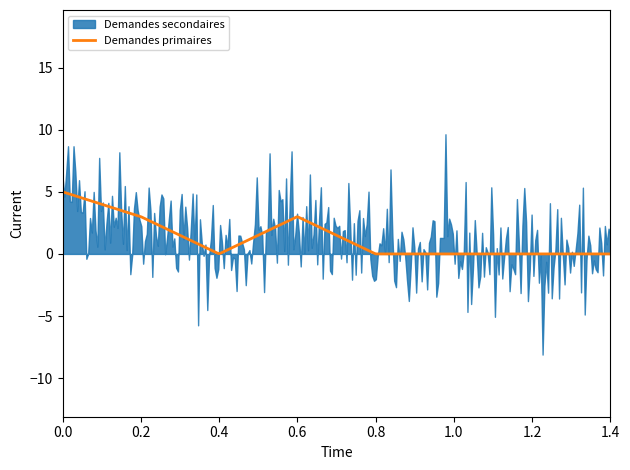

How many positive values does the Demandes primaires series have?

3